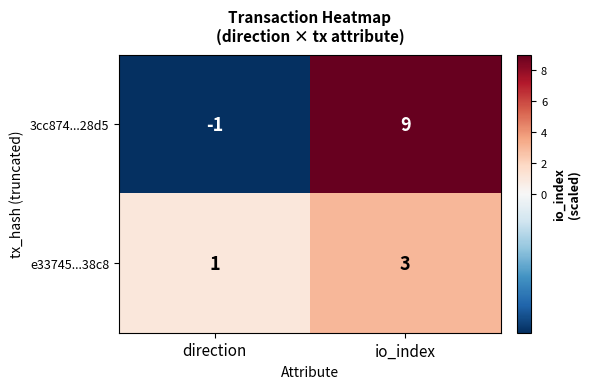

What value does the 3cc874...28d5 series have at io_index, to the nearest 5?

10